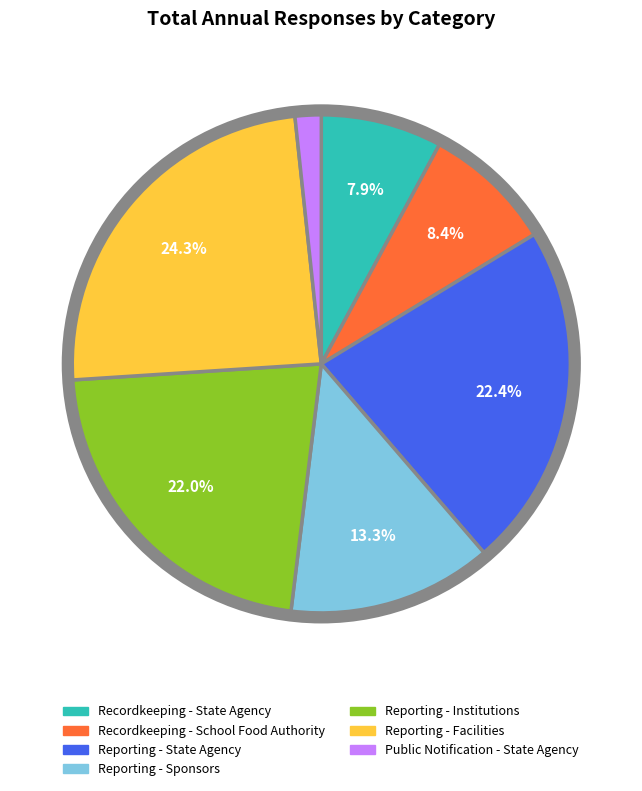

Which slice is the largest?

Reporting - Facilities